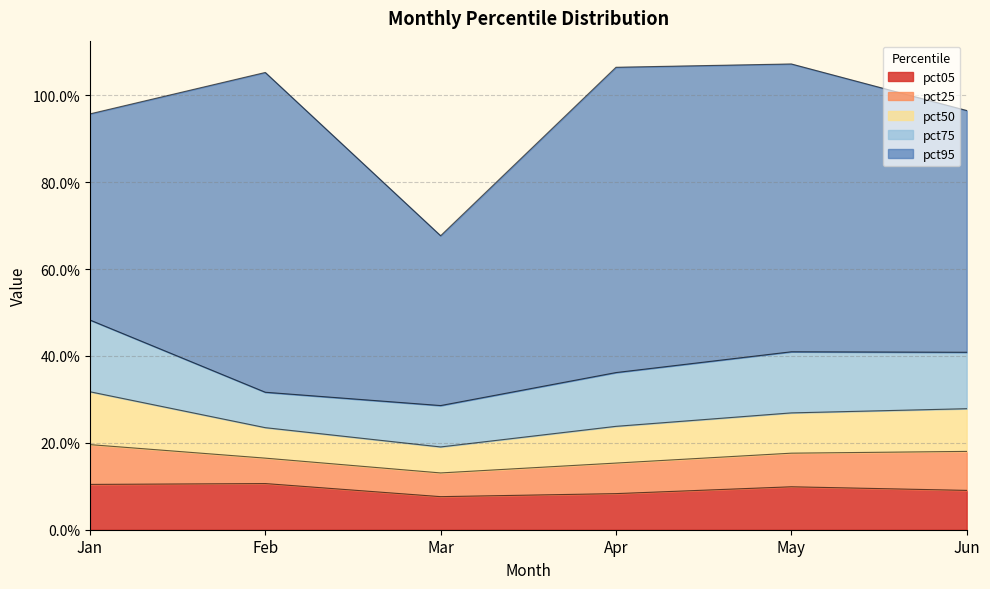

Rank the series by their maximum value, from lowest to highest.

pct25, pct05, pct50, pct75, pct95